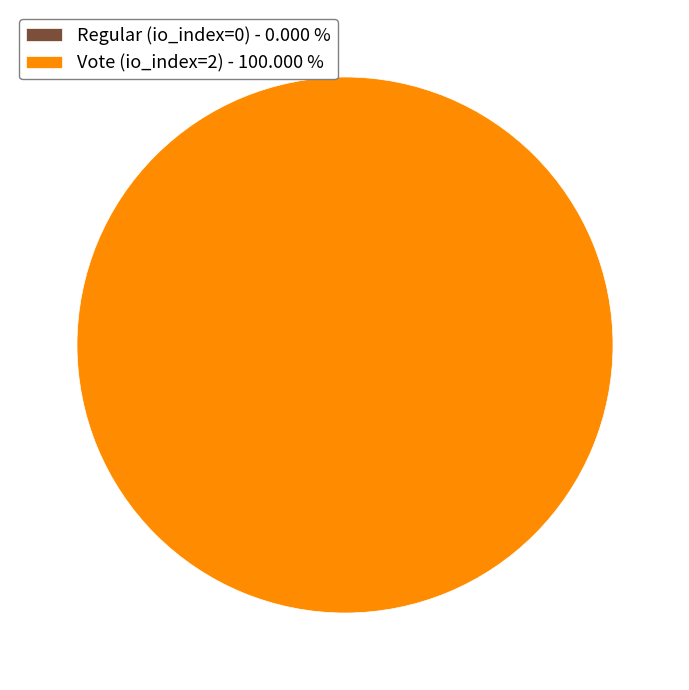

True or false: Vote (io_index=2) accounts for 92% of the total.

False